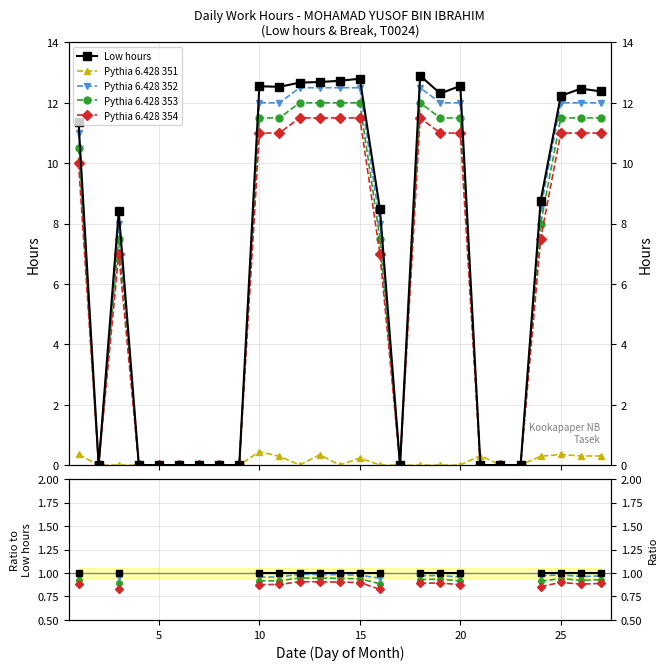

Does the chart have visible grid lines?

Yes